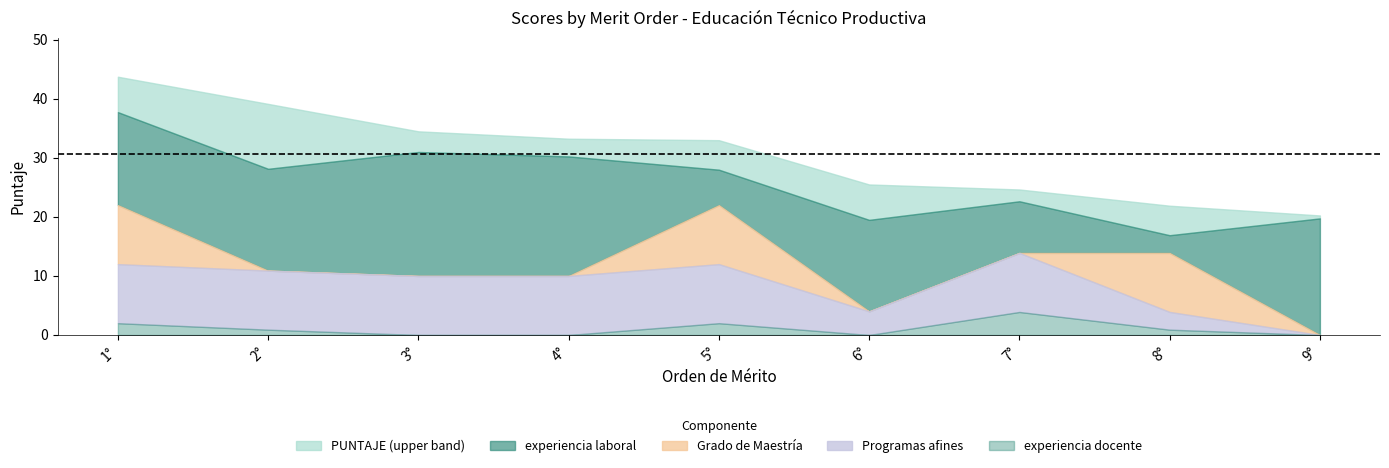

How many data points does each series have?

9